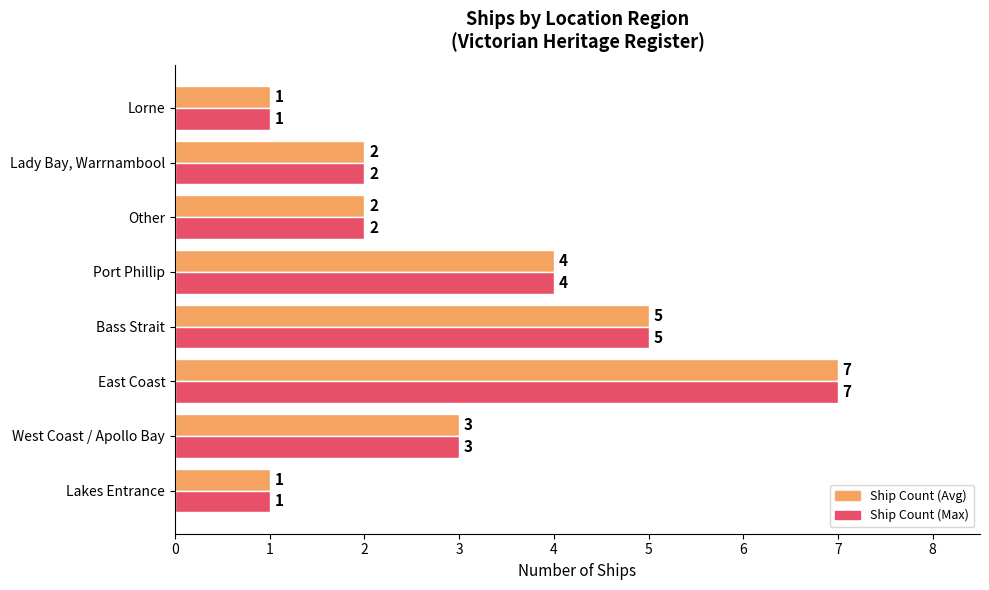

At which category is the sum across all series the highest?

East Coast